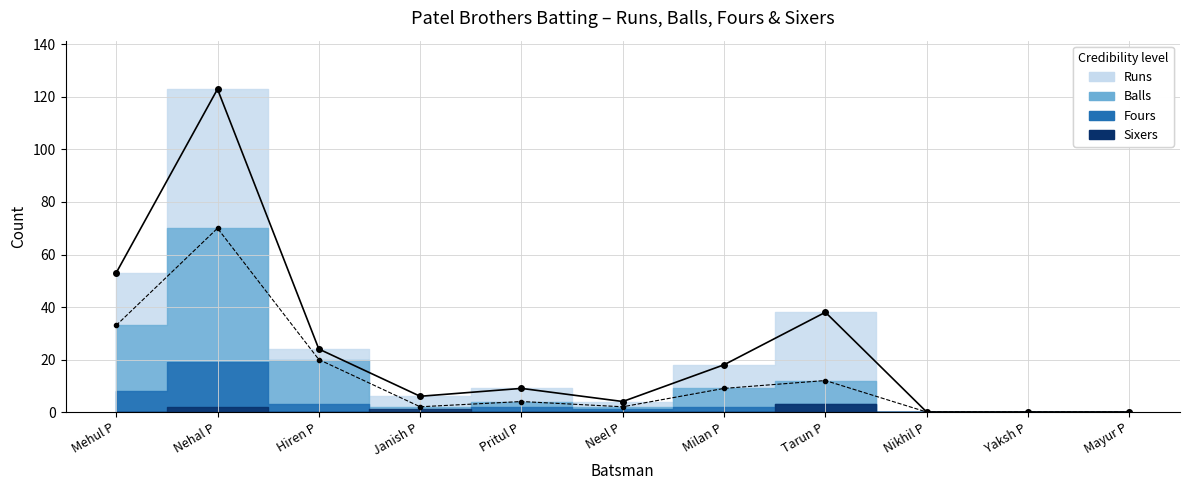

At which category is the sum across all series the highest?

Nehal P